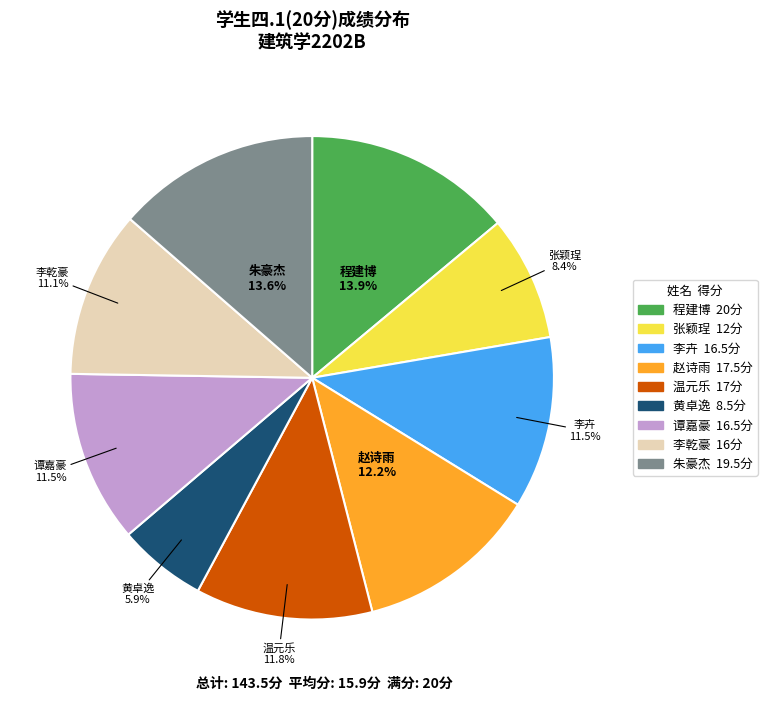

Is there any slice that represents more than half of the pie?

No